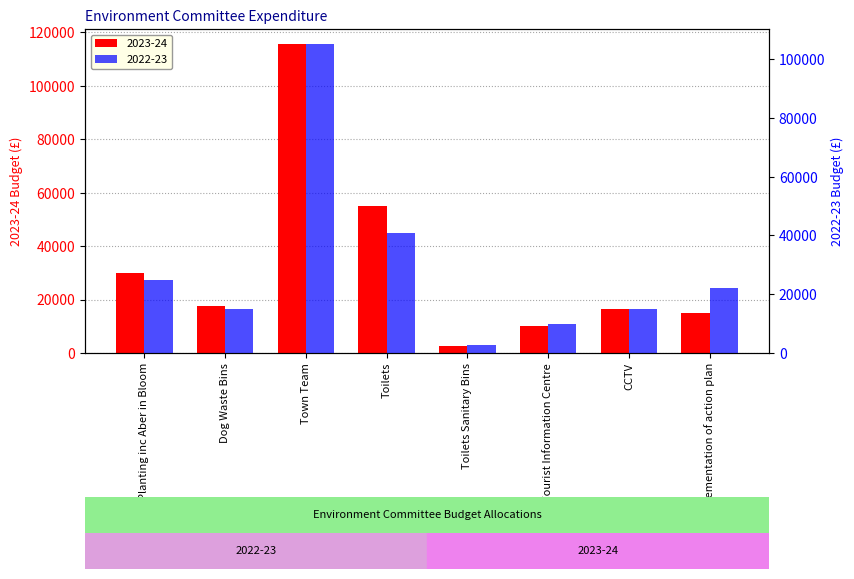

Reading right to left, transcribe all the data shown in this chart.

2023-24: 15000	16500	10000	2700	55000	115500	17500	30000
2022-23: 22030	15000	10000	2700	41000	105000	15000	25000